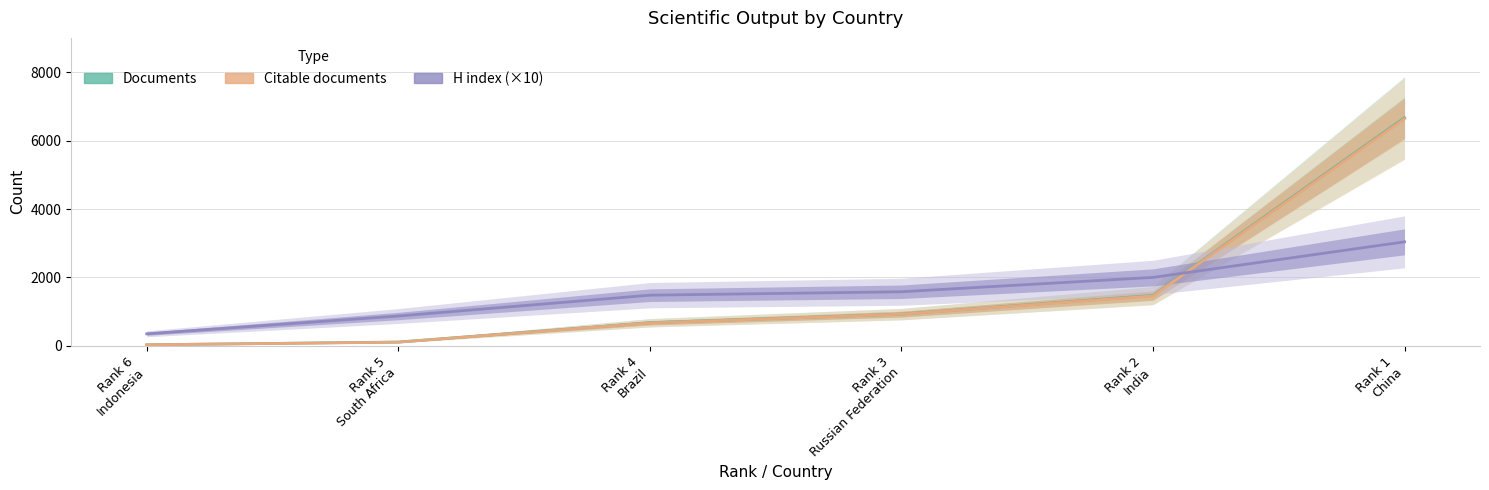

How many values in the Citable documents series are below 924?

3